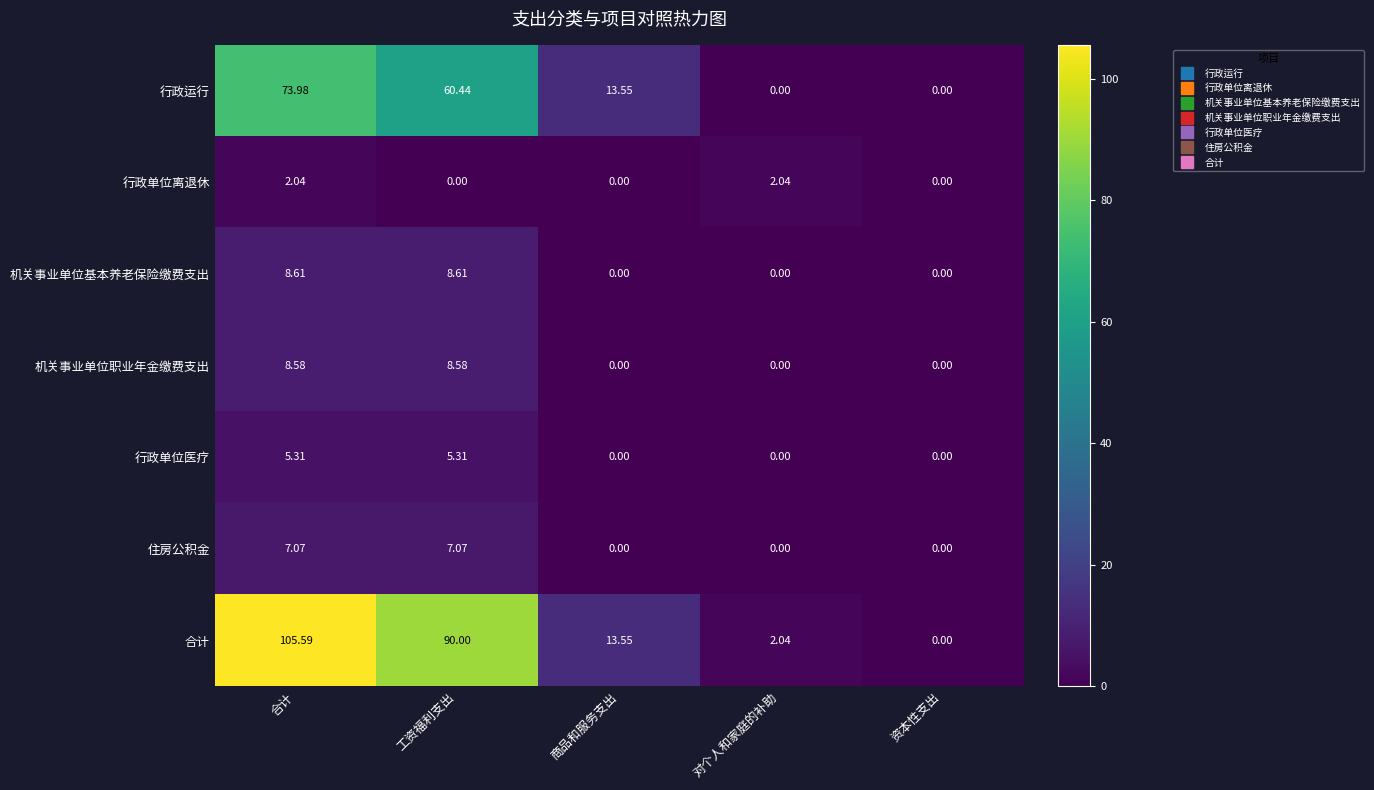

Which series has the widest spread of values?

合计